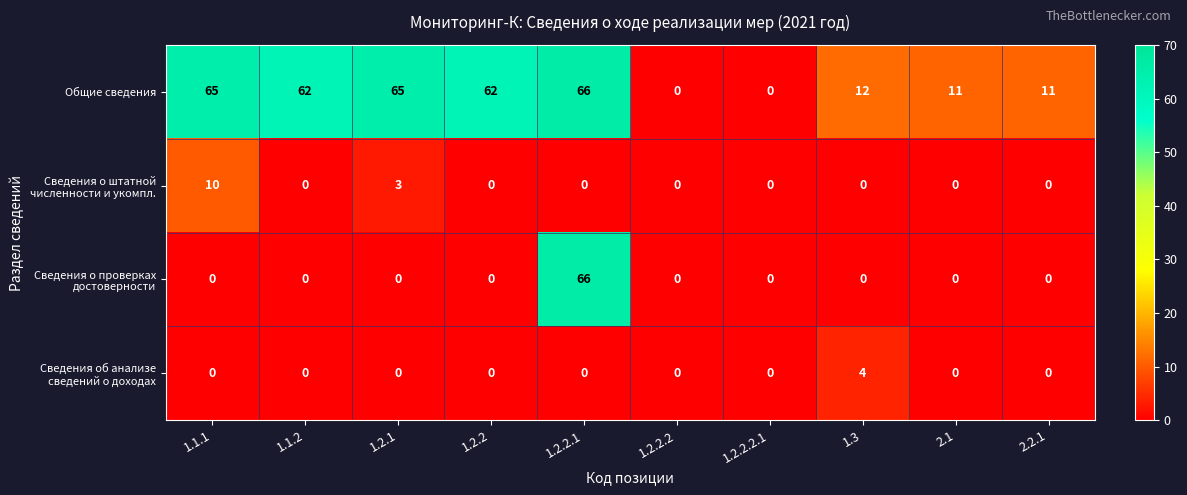

At which category is the sum across all series the highest?

1.2.2.1